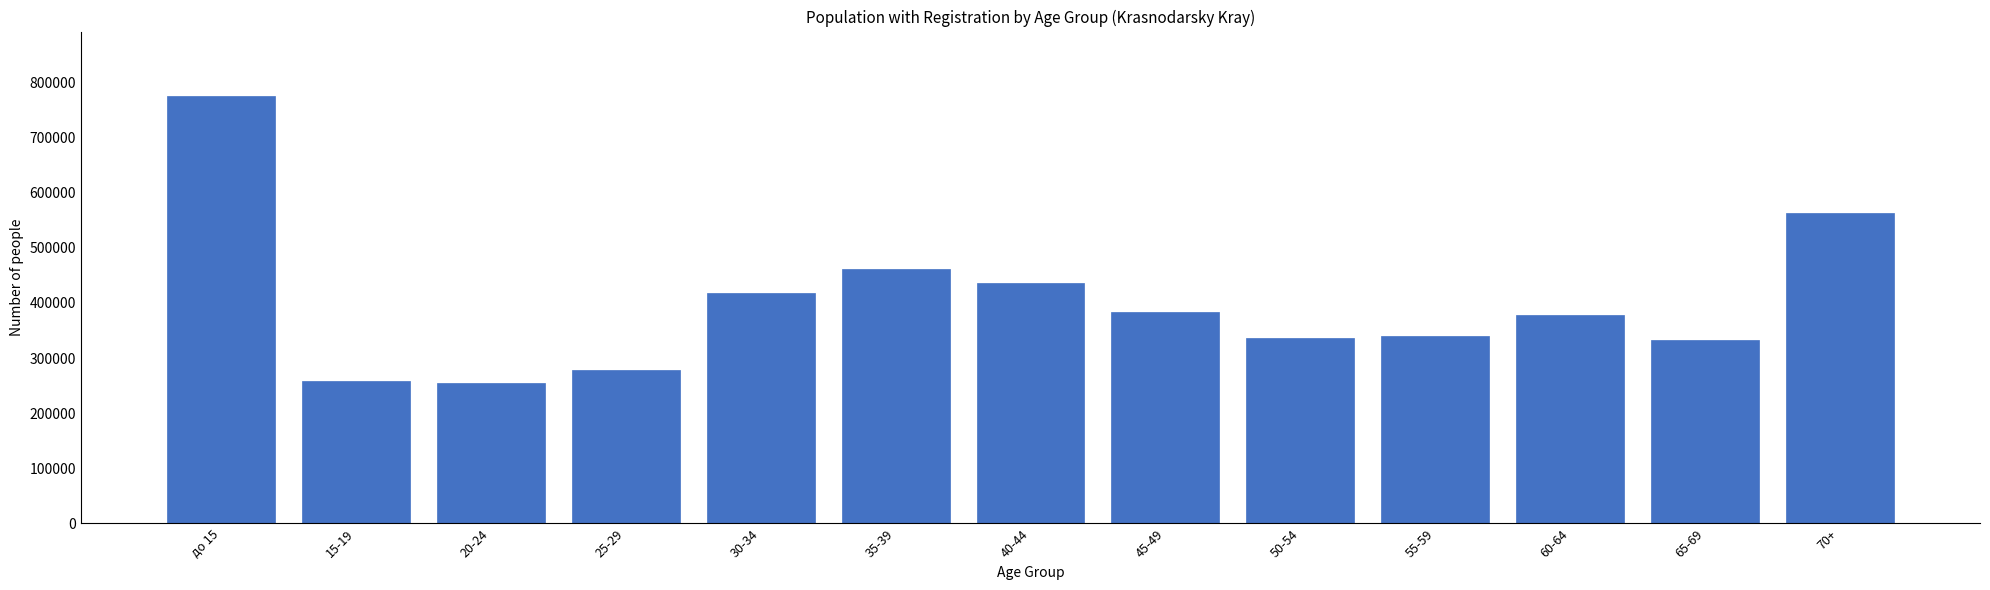

What is the maximum value shown in the chart?

775879